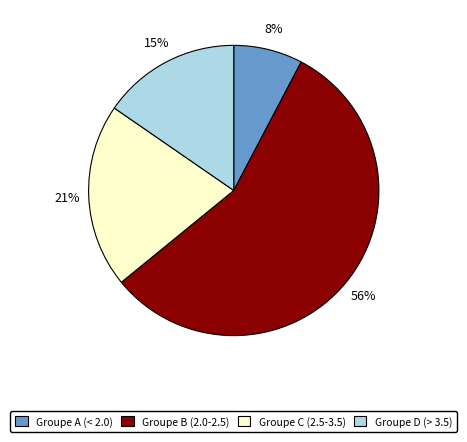

To the nearest percent, what is the combined percentage of Groupe A (< 2.0) and Groupe B (2.0-2.5)?

64%